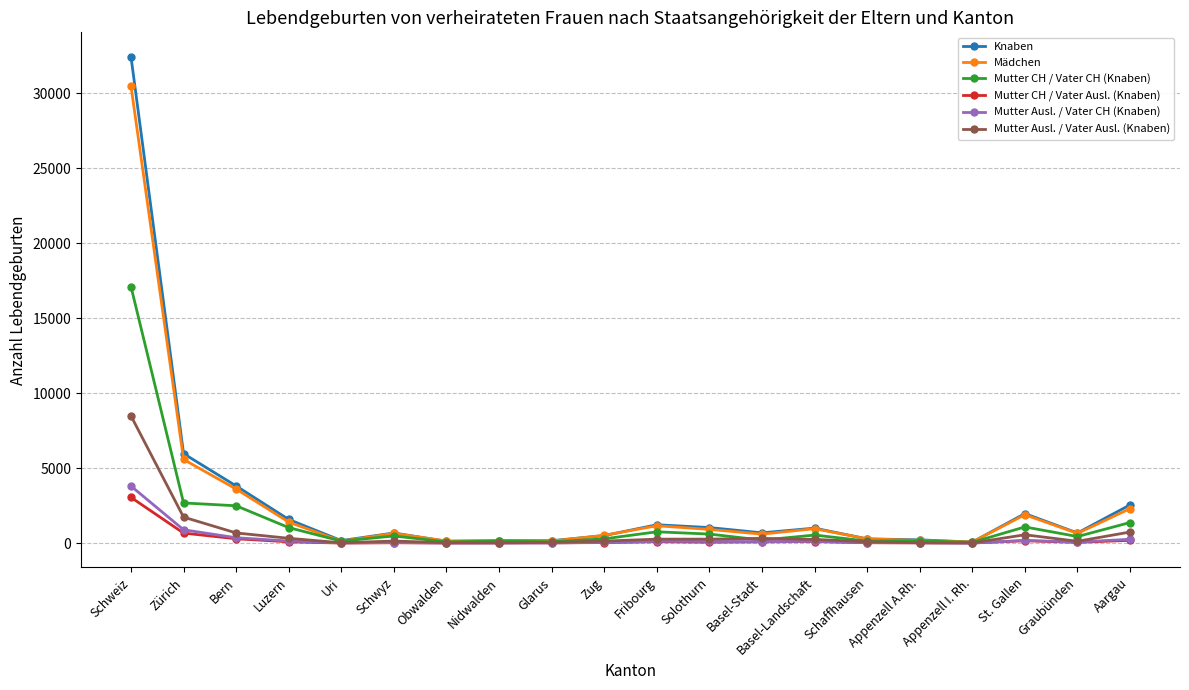

What is the lowest value of the Mädchen series?

70